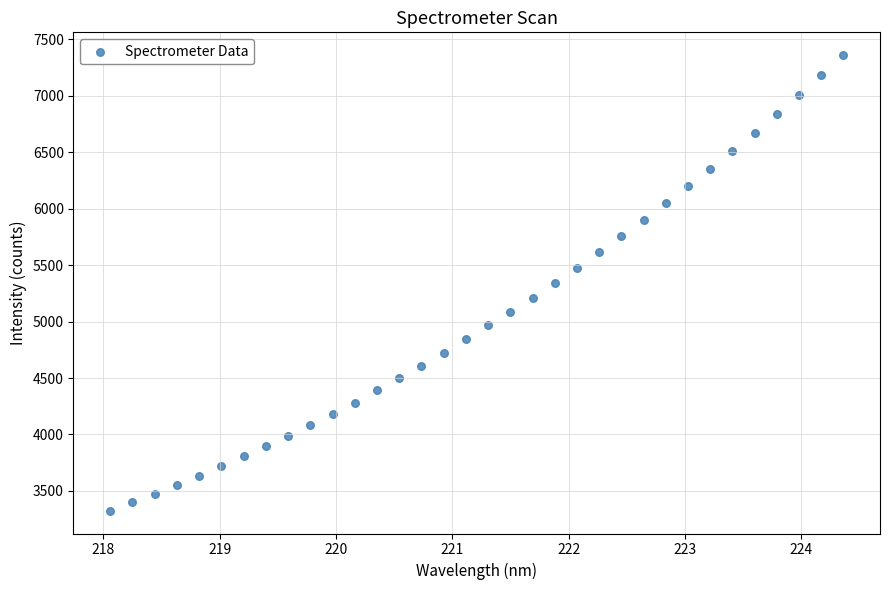

What is the range of X values (max minus min)?

6.3